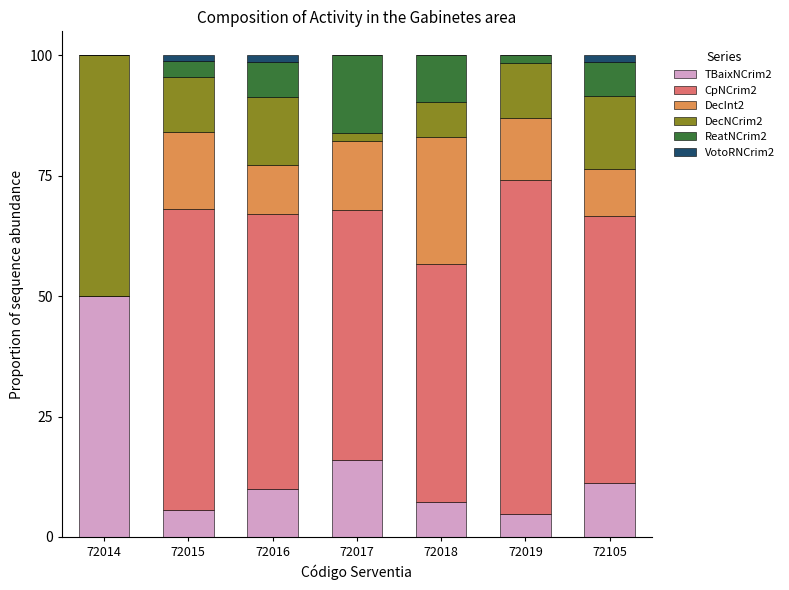

True or false: TBaixNCrim2 has a value of 7.2 at 72018.

True